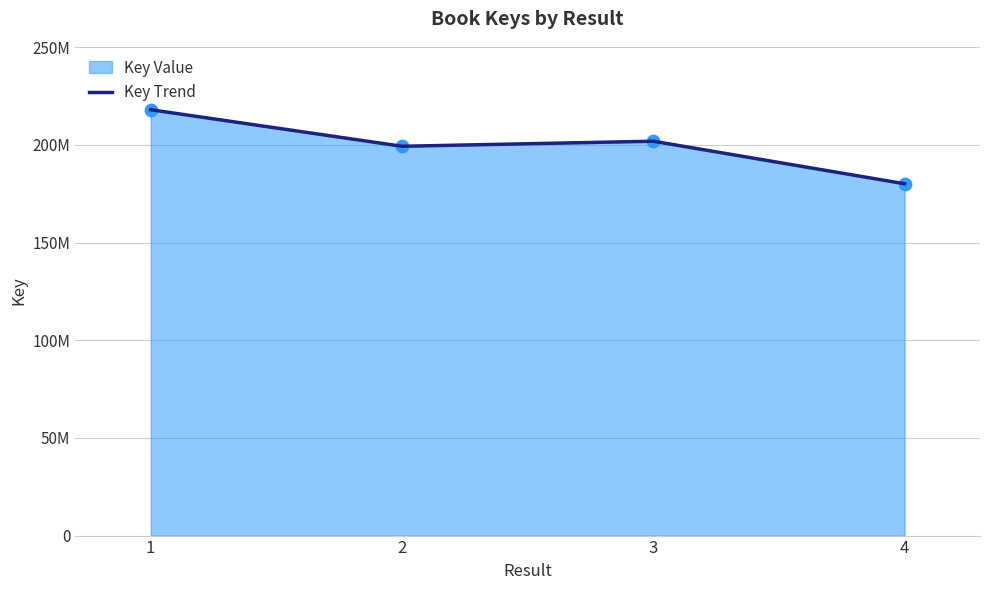

What is the change in value from 1 to 2?

-18718385